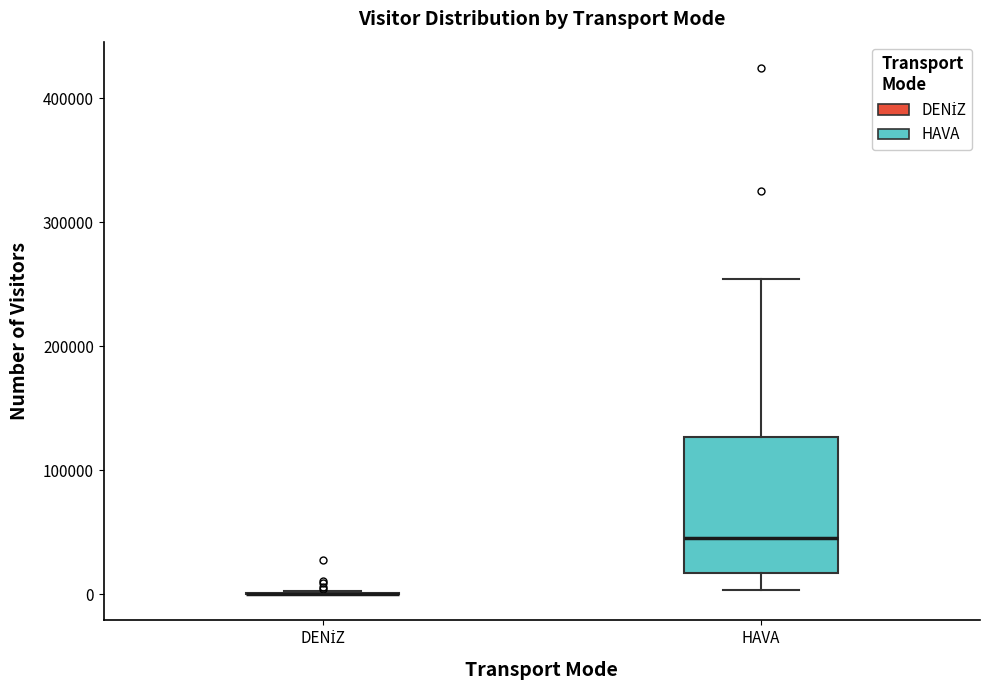

Reading left to right, read every box against the y-axis: the position of its median line, the range the box covers, and the ends of its whiskers. The values are not printed on the chart, so give them approximately, as read against the axis.

DENİZ: box collapsed to a line at 0, whiskers 0 to 0
HAVA: median 50000, box 20000 to 130000, whiskers 0 to 250000